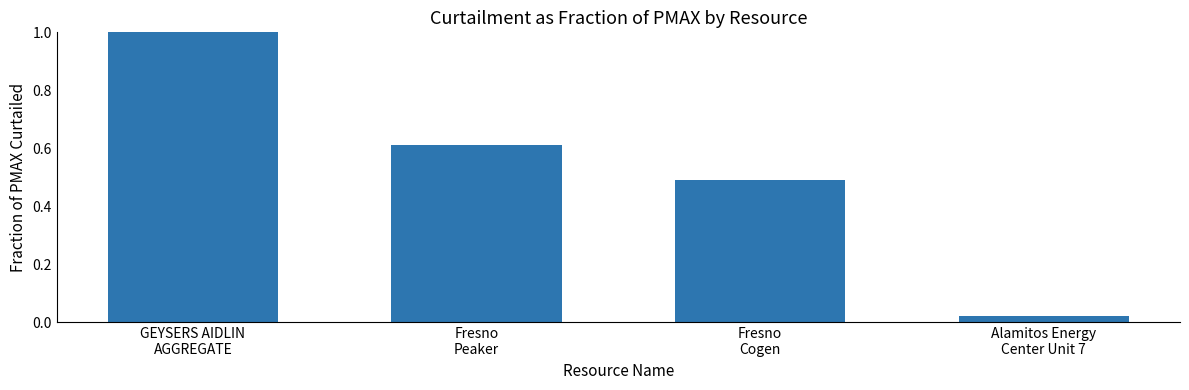

List the labels in order of value, smallest first.

Alamitos Energy
Center Unit 7, Fresno
Cogen, Fresno
Peaker, GEYSERS AIDLIN
AGGREGATE